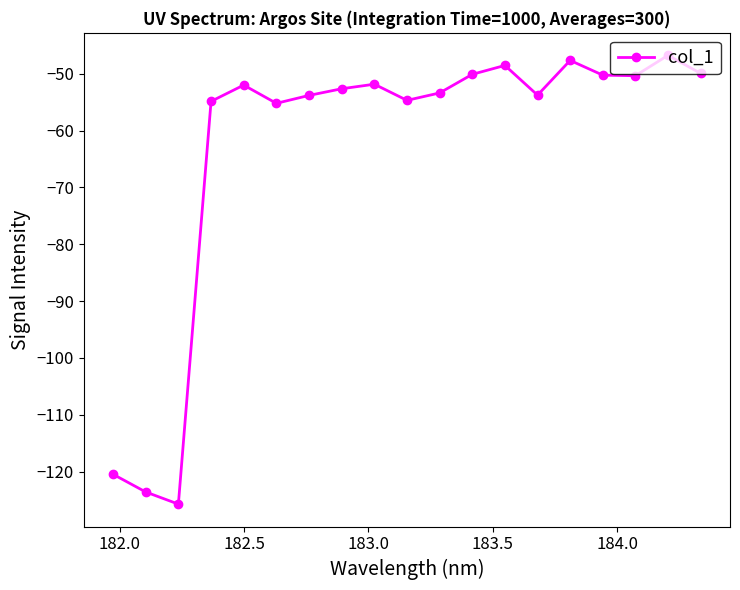

What is the value of the 4th point from the left?

-54.9